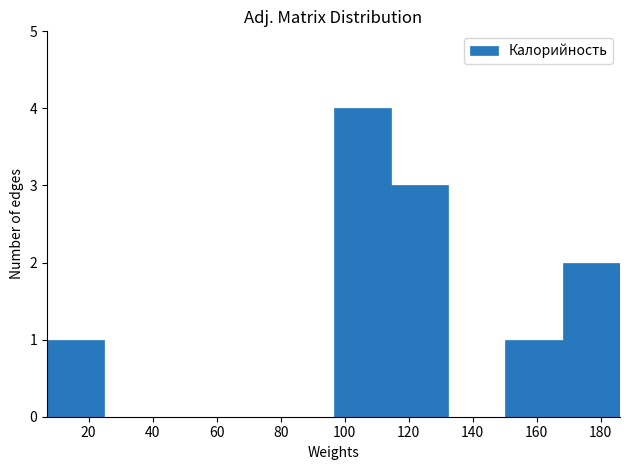

What is the height of the bar covering 114 to 132 on the x-axis? Neither the bar edges nor the heights are printed on the chart, so give them approximately, as read against the axes.

3